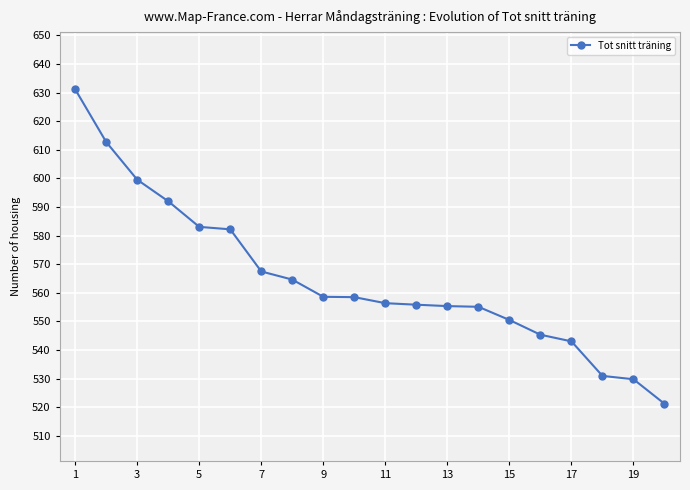

What is the maximum value shown in the chart?

631.2